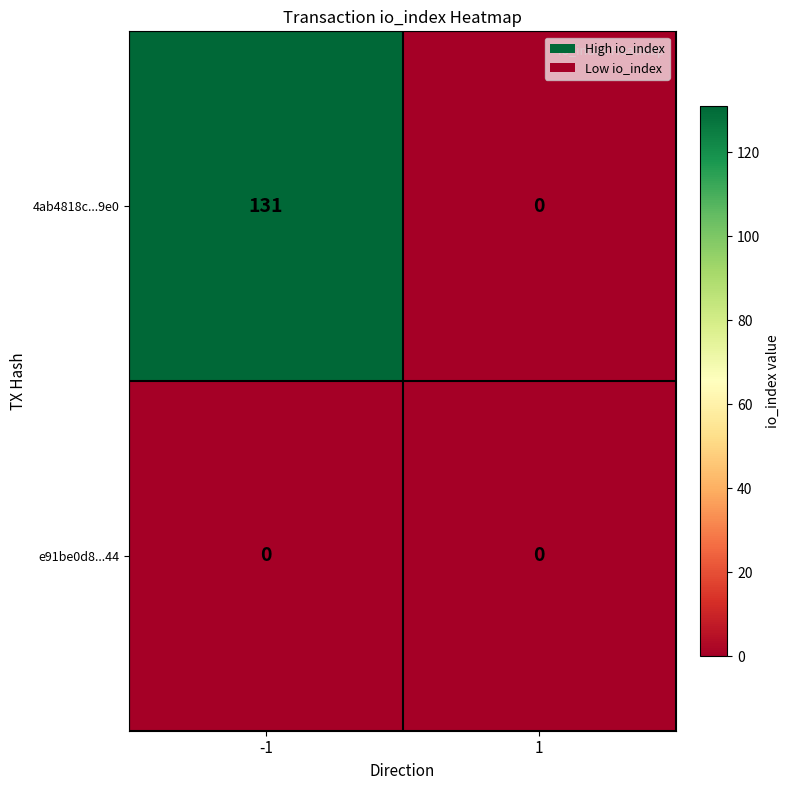

What is the average value of the 4ab4818c...9e0 series?

66